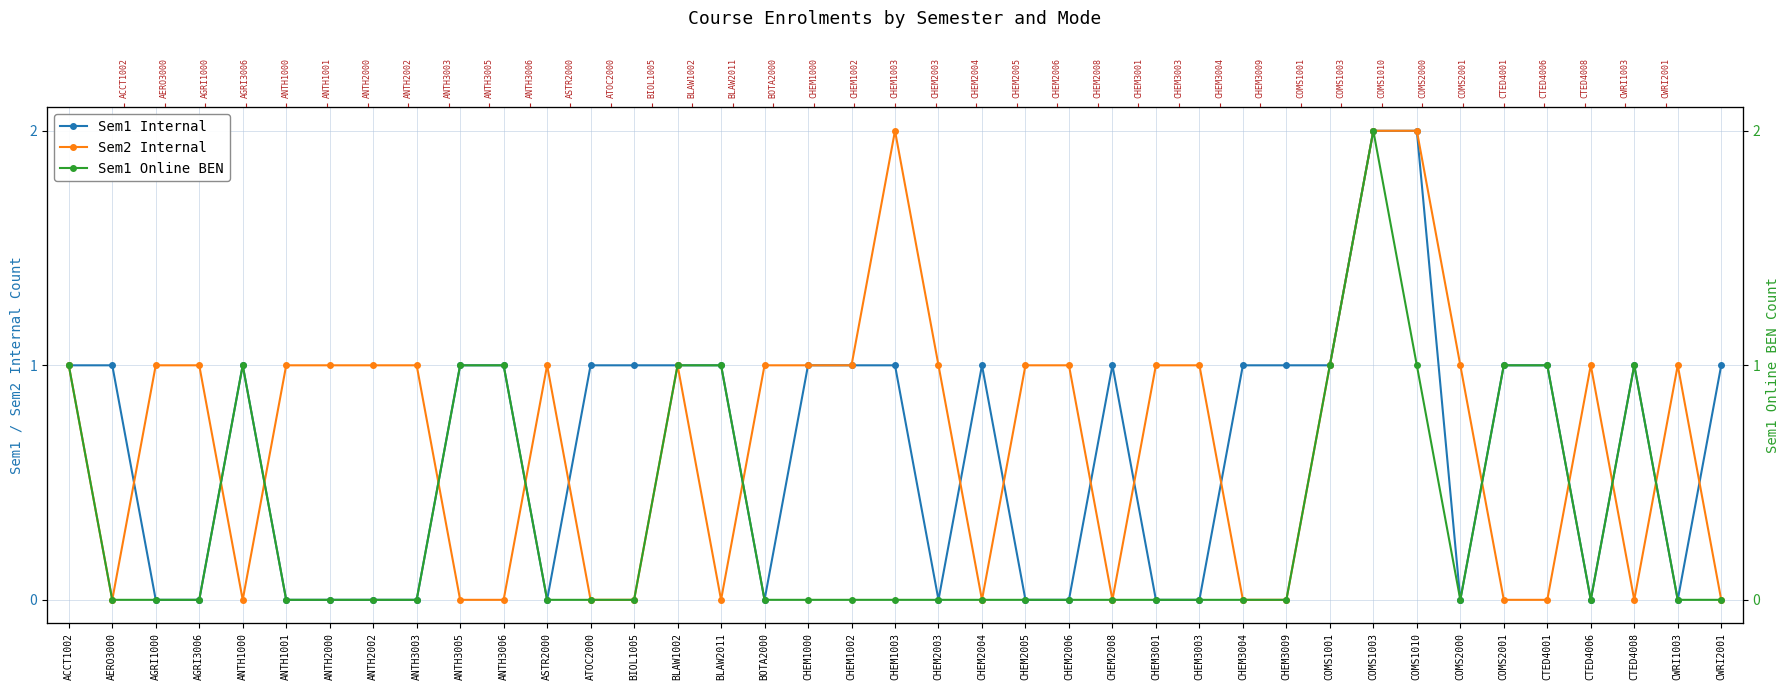

Reading left to right, list all the values displayed in this chart.

Sem1 Internal: 1	1	0	0	1	0	0	0	0	1	1	0	1	1	1	1	0	1	1	1	0	1	0	0	1	0	0	1	1	1	2	2	0	1	1	0	1	0	1
Sem2 Internal: 1	0	1	1	0	1	1	1	1	0	0	1	0	0	1	0	1	1	1	2	1	0	1	1	0	1	1	0	0	1	2	2	1	0	0	1	0	1	0
Sem1 Online BEN: 1	0	0	0	1	0	0	0	0	1	1	0	0	0	1	1	0	0	0	0	0	0	0	0	0	0	0	0	0	1	2	1	0	1	1	0	1	0	0